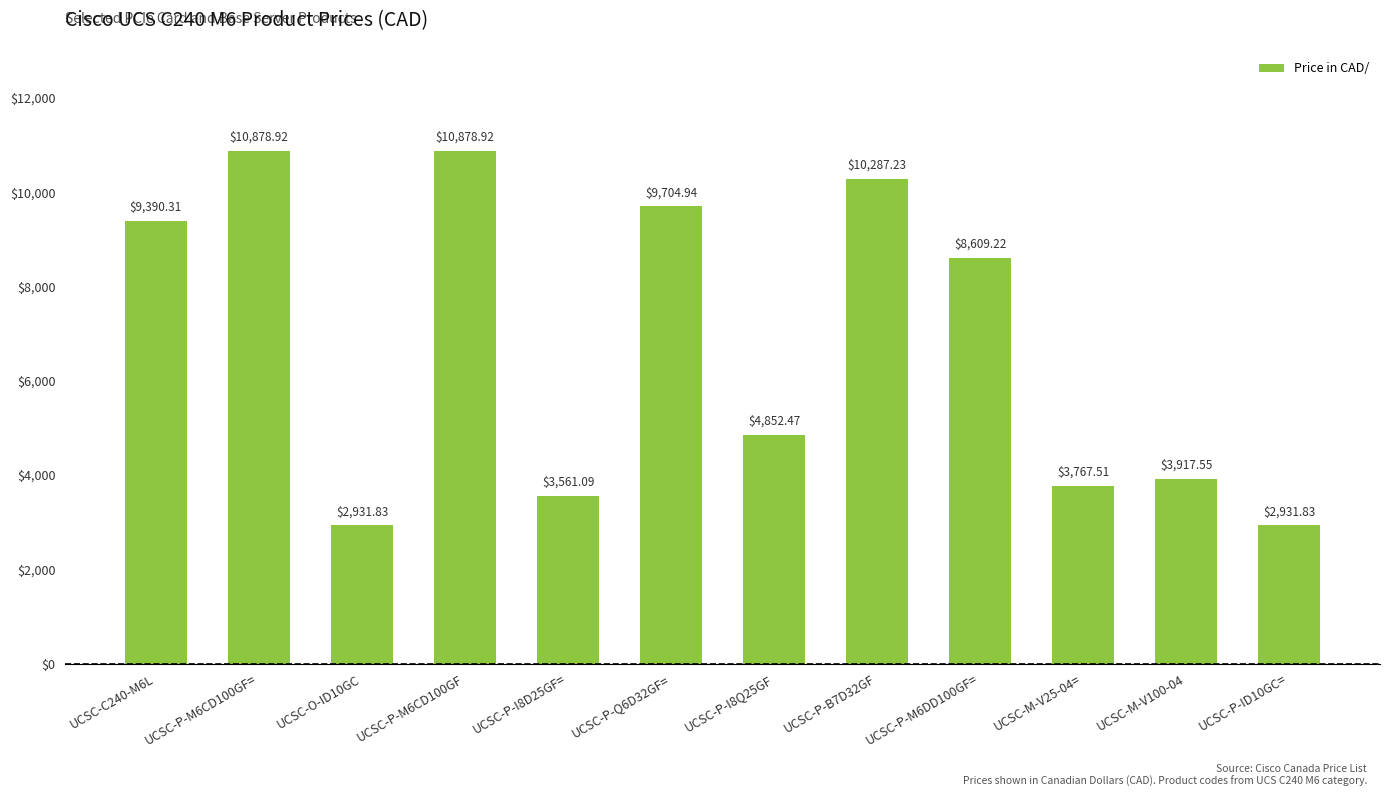

What is the difference between the second highest and minimum values?

7947.1